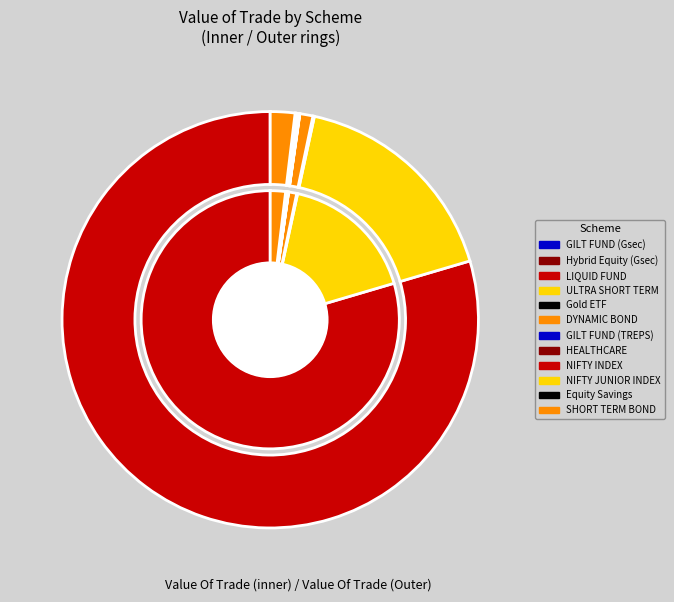

What percentage is NOT represented by IDBI ULTRA SHORT TERM FUND?

83.0%